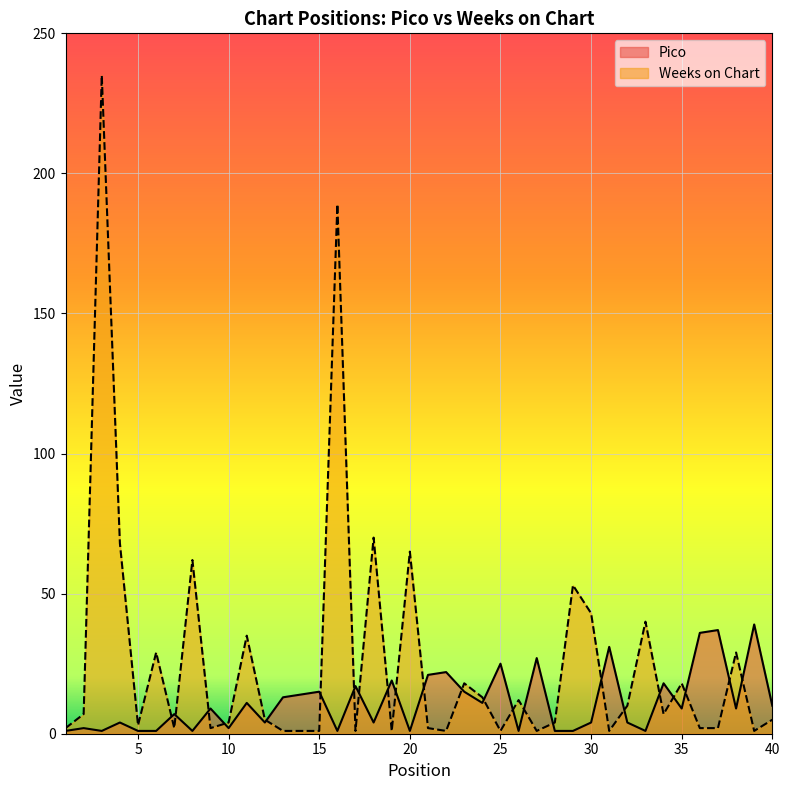

Does the chart display data point markers on the line(s)?

No